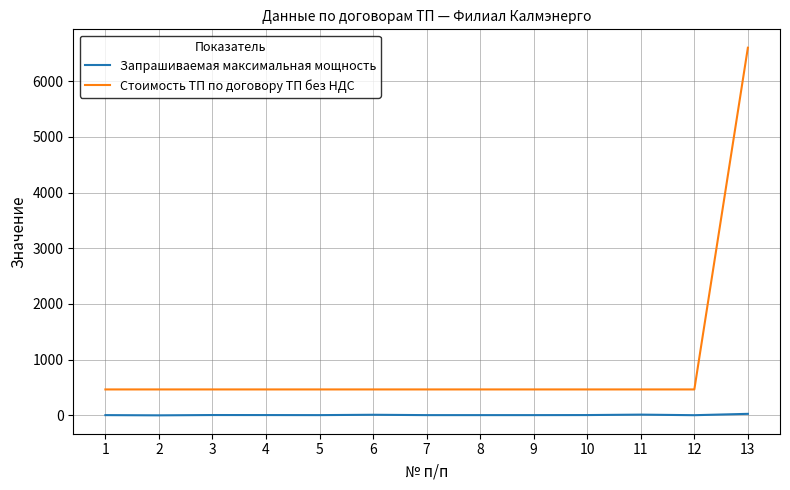

Which series has the largest range (max minus min)?

Стоимость ТП по договору ТП без НДС